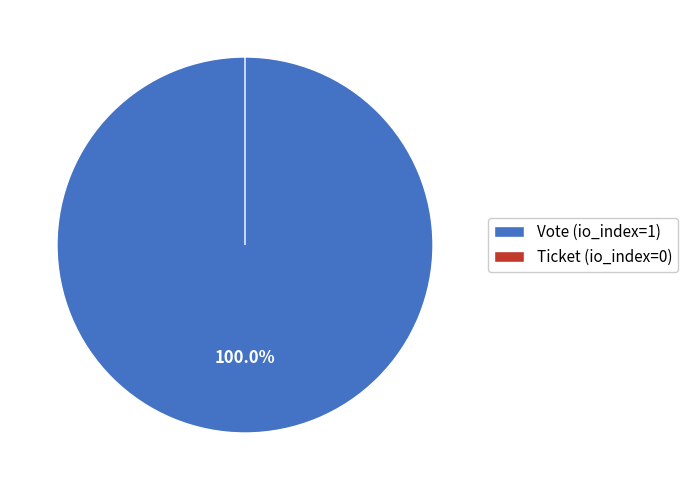

How many segments does this pie chart have?

2